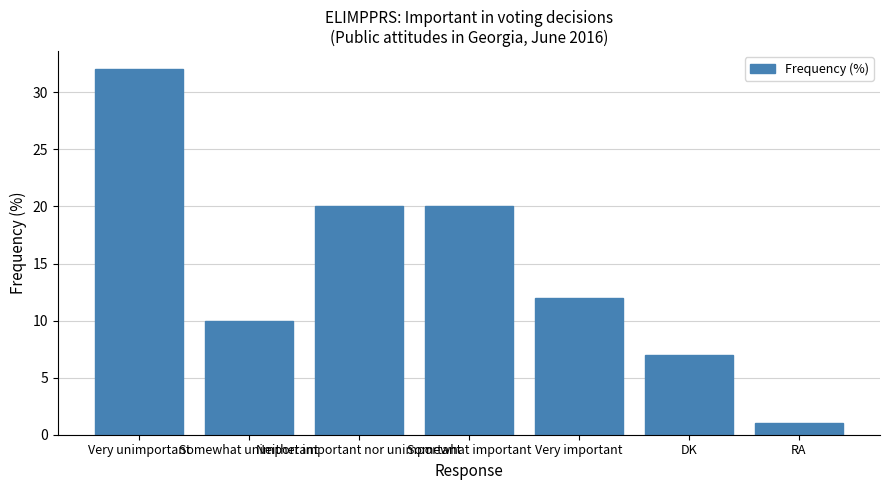

How many data points are less than 12?

3